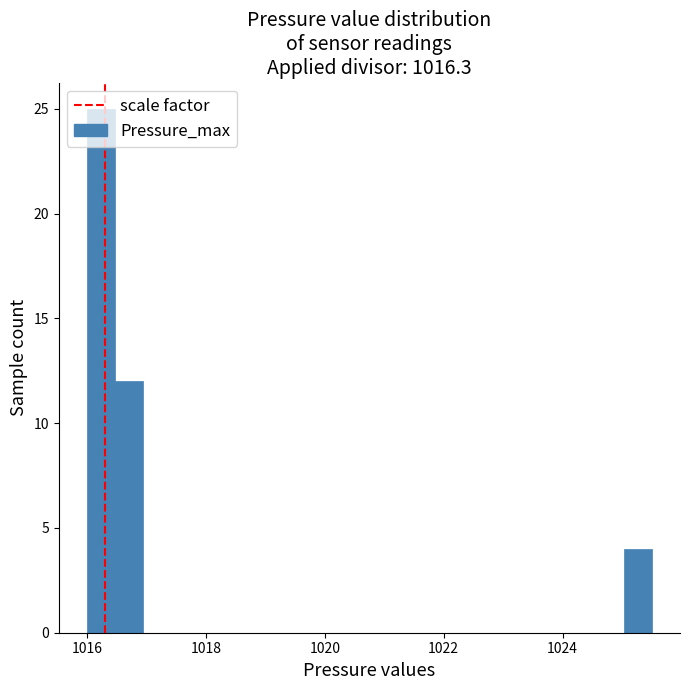

Around what value on the x-axis is the tallest bar? Give the approximate position of its centre, as read against the axis.

1016.2